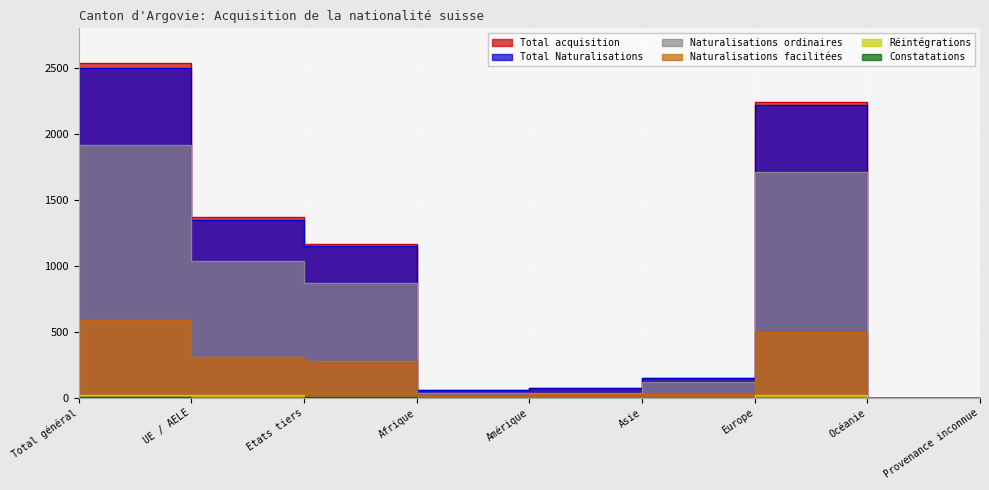

How many values in Réintégrations are above zero?

6